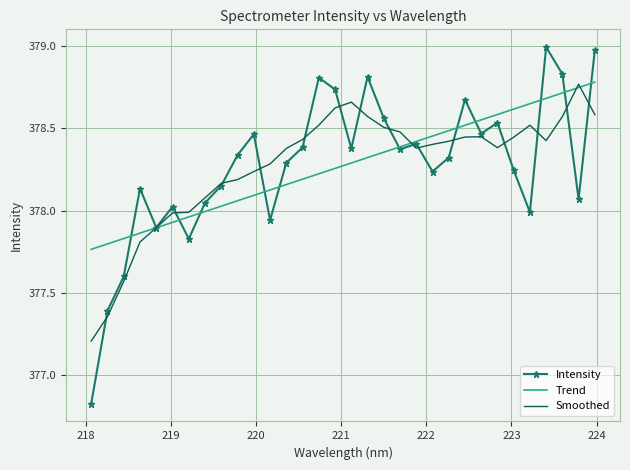

What are all the series names shown in the legend?

Intensity, Trend, Smoothed